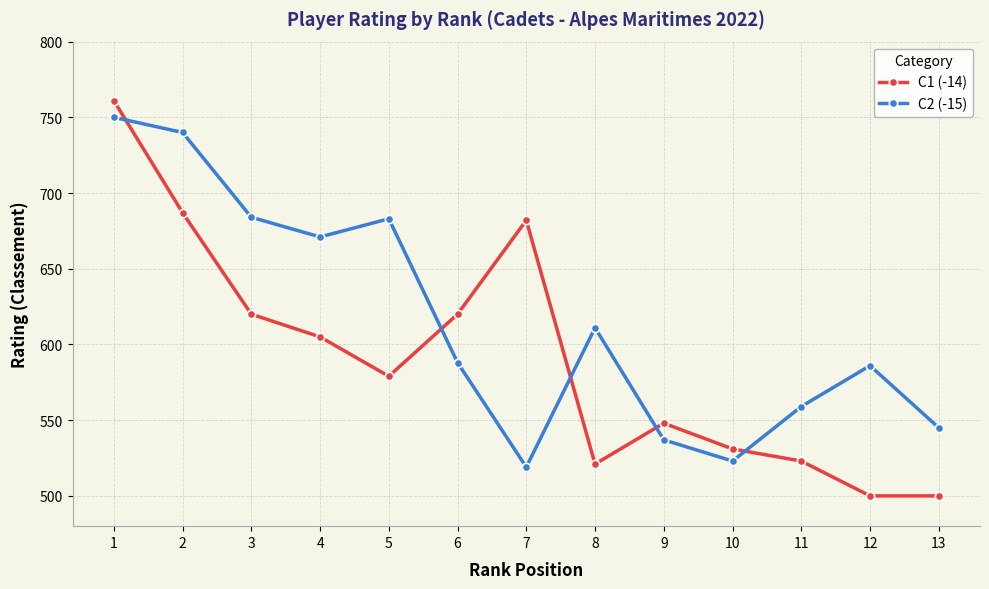

What is the maximum value for C1 (-14)?

761